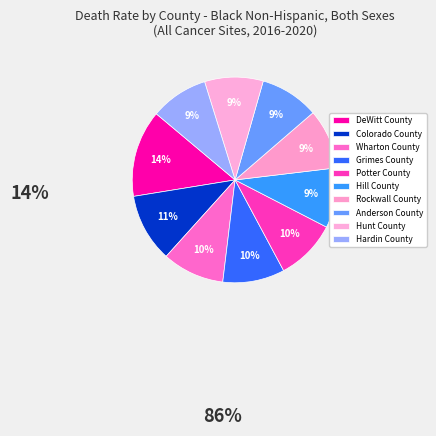

How many segments does this pie chart have?

10